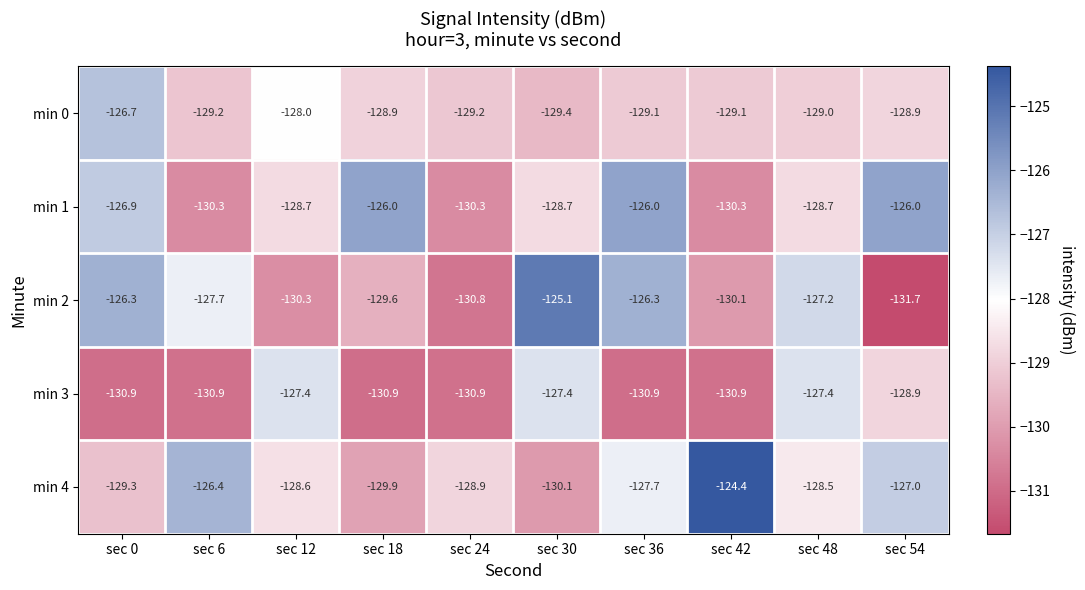

Between sec 42 and sec 54, which series saw the biggest shift?

min 1